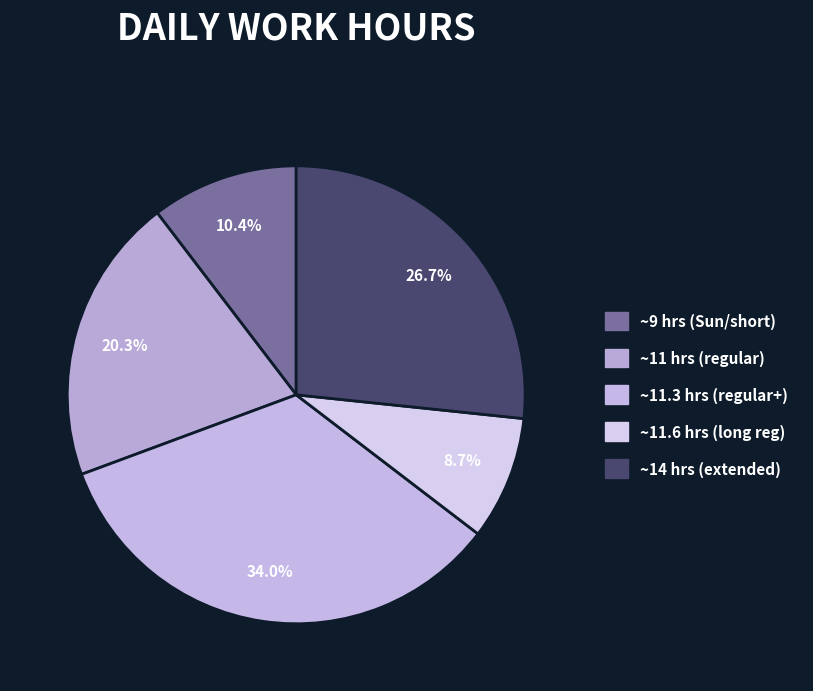

What is the smallest slice in the pie chart?

~11.6 hrs (long reg)